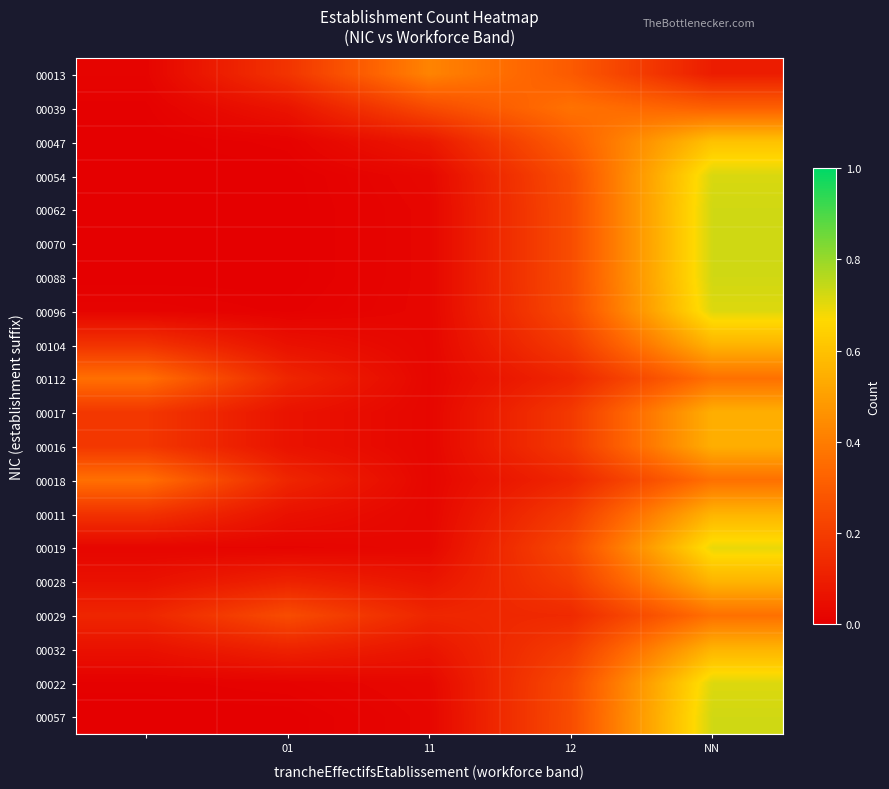

Reading left to right, extract all data points from this chart.

00013: 0.0	0.2	0.4	0.3	0.1
00039: 0.0	0.1	0.2	0.4	0.3
00047: 0.0	0.0	0.1	0.3	0.6
00054: 0.0	0.0	0.0	0.3	0.7
00062: 0.0	0.0	0.0	0.3	0.7
00070: 0.0	0.0	0.0	0.3	0.7
00088: 0.0	0.0	0.0	0.3	0.7
00096: 0.0	0.0	0.0	0.2	0.7
00104: 0.2	0.1	0.0	0.2	0.6
00112: 0.4	0.1	0.0	0.1	0.4
00017: 0.2	0.1	0.0	0.2	0.5
00016: 0.2	0.1	0.0	0.2	0.5
00018: 0.4	0.1	0.0	0.1	0.4
00011: 0.2	0.1	0.0	0.2	0.6
00019: 0.0	0.0	0.0	0.2	0.7
00028: 0.1	0.1	0.1	0.2	0.6
00029: 0.1	0.2	0.1	0.1	0.4
00032: 0.1	0.1	0.1	0.2	0.6
00022: 0.0	0.0	0.0	0.2	0.7
00057: 0.0	0.0	0.0	0.3	0.7